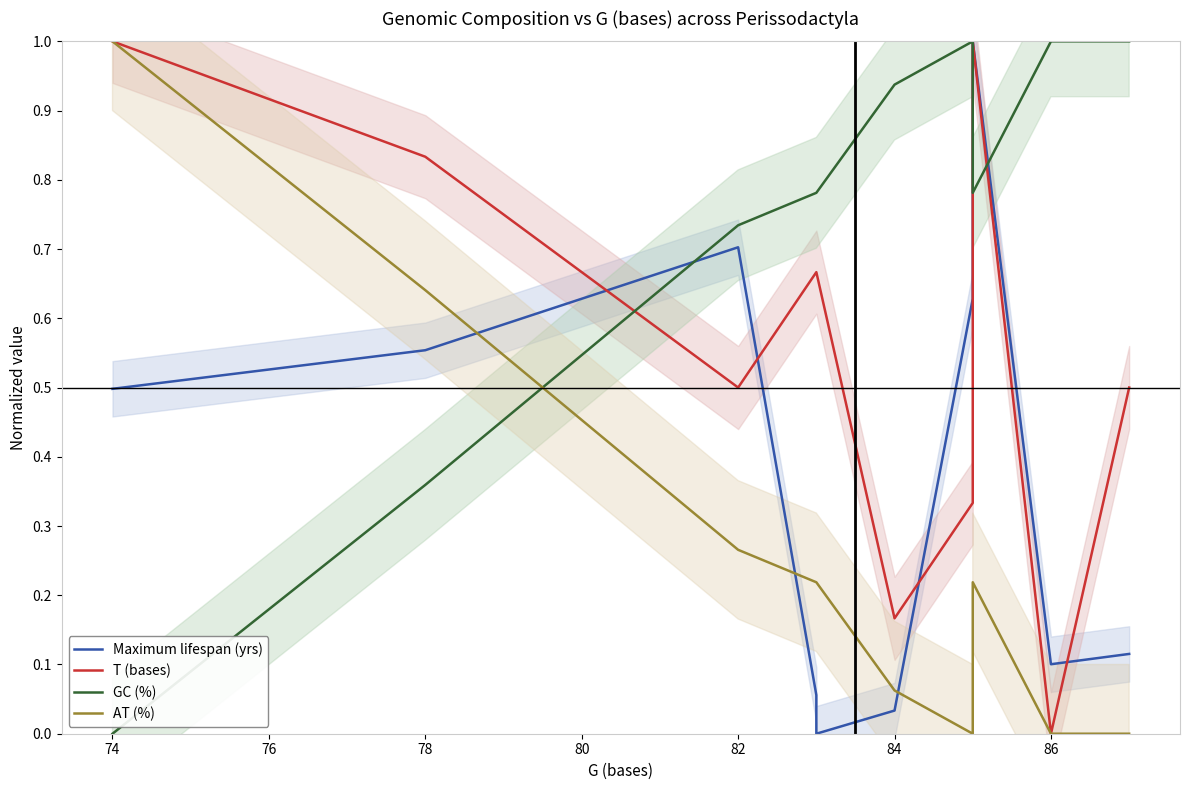

What is the total value across all series at 82?

2.2